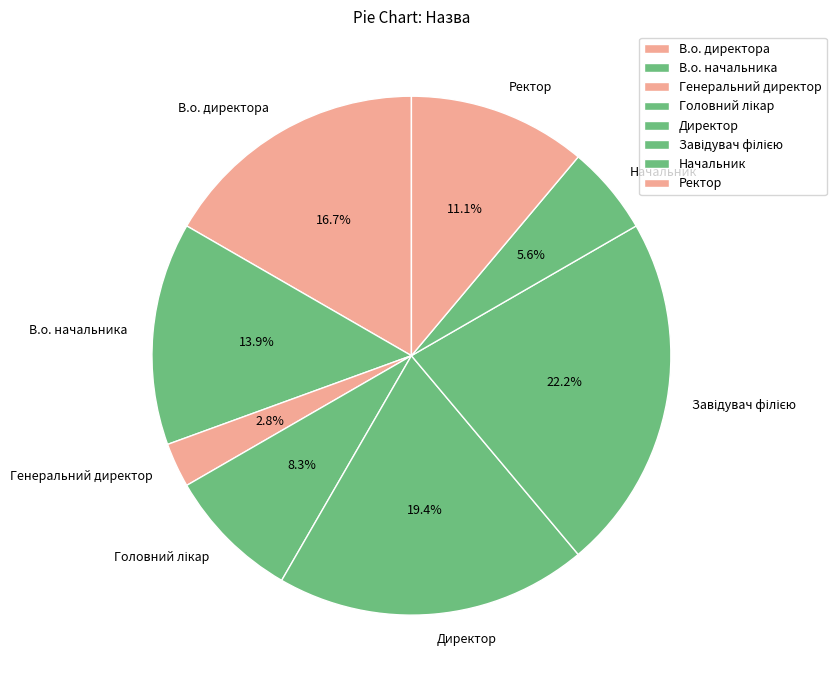

Between Директор and В.о. директора, which is larger?

Директор